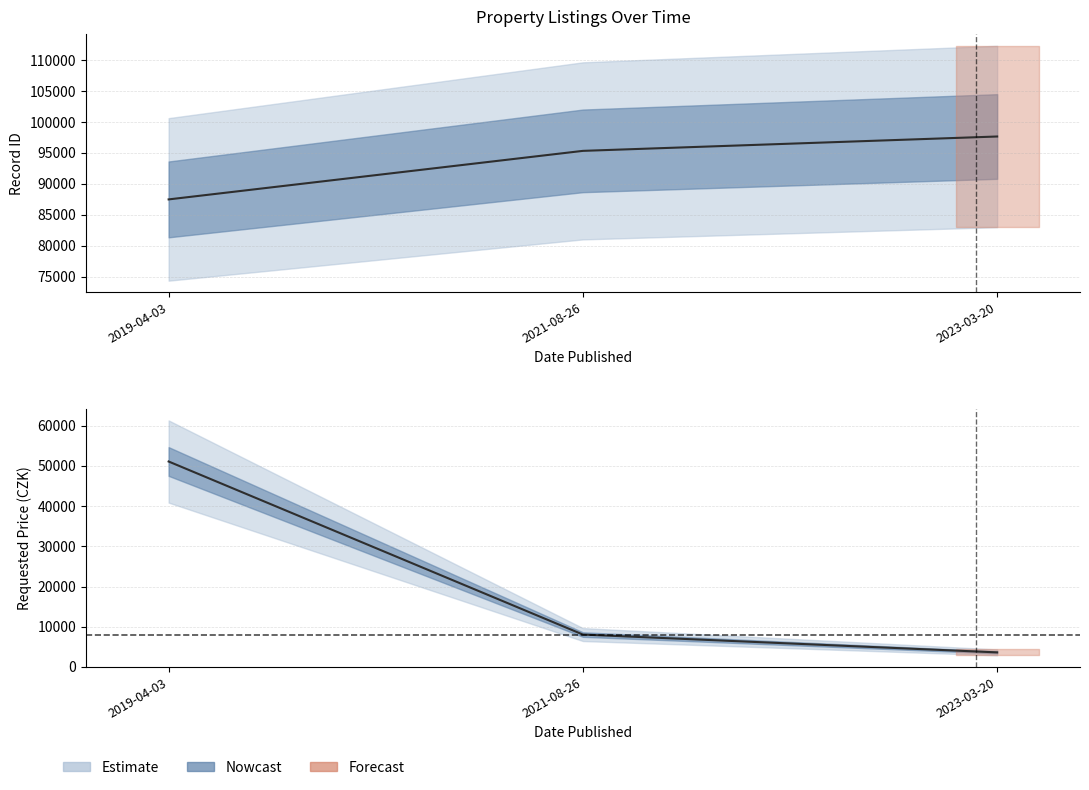

Reading right to left, extract all data points from this chart.

ID_ZAZNAMU: 2019-04-03=87496	2021-08-26=95335	2023-03-20=97655
POZADOVANA_CENA: 2019-04-03=51085	2021-08-26=8050	2023-03-20=3620